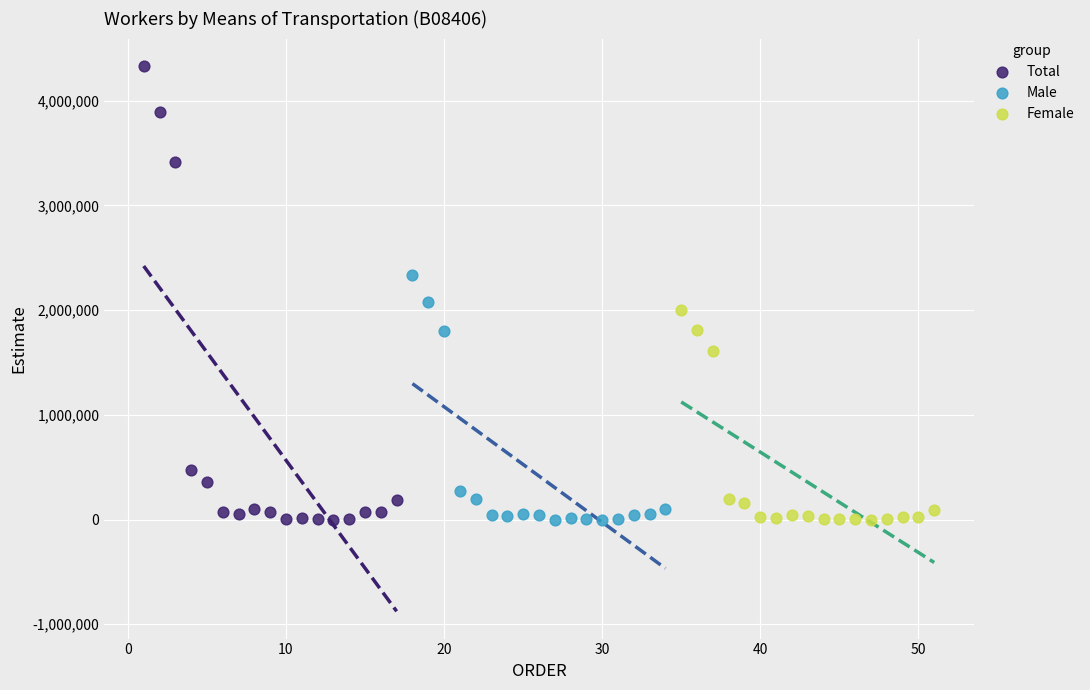

Which series contains the highest Y value?

Total